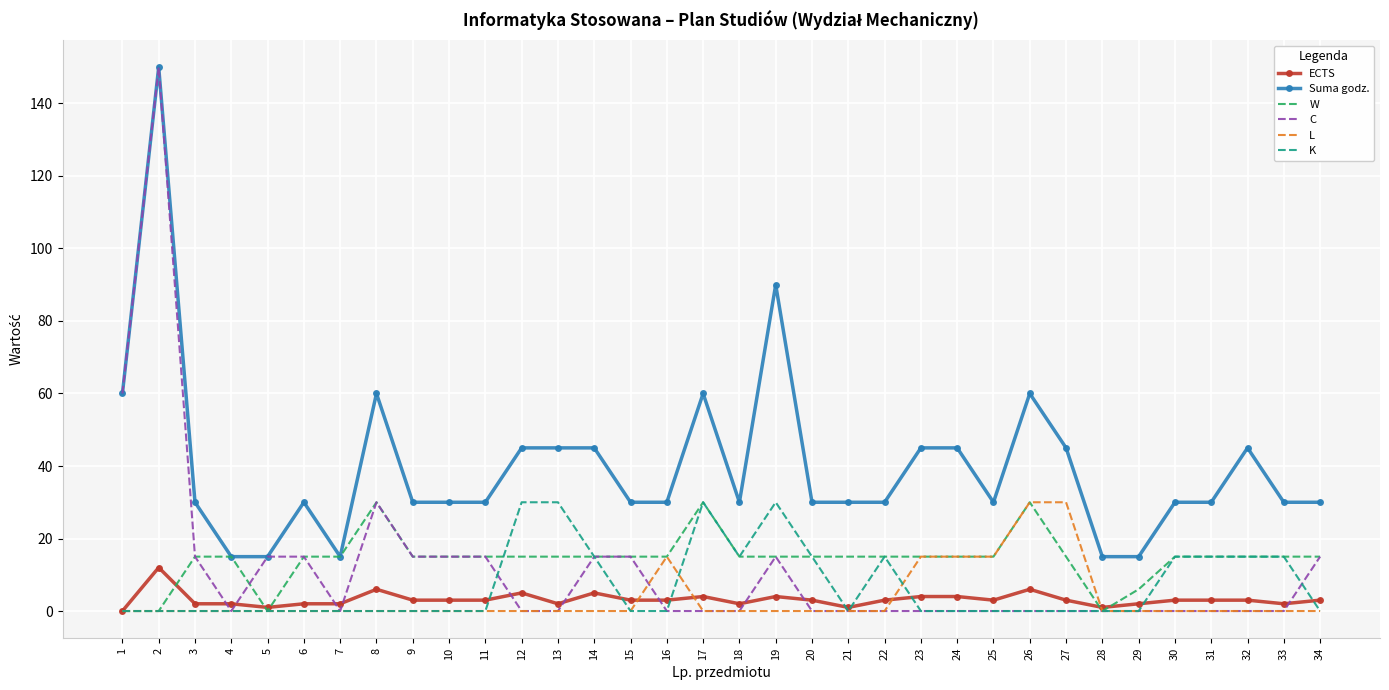

Is the value of Suma godz. at 17 greater than the value of W at 31?

Yes